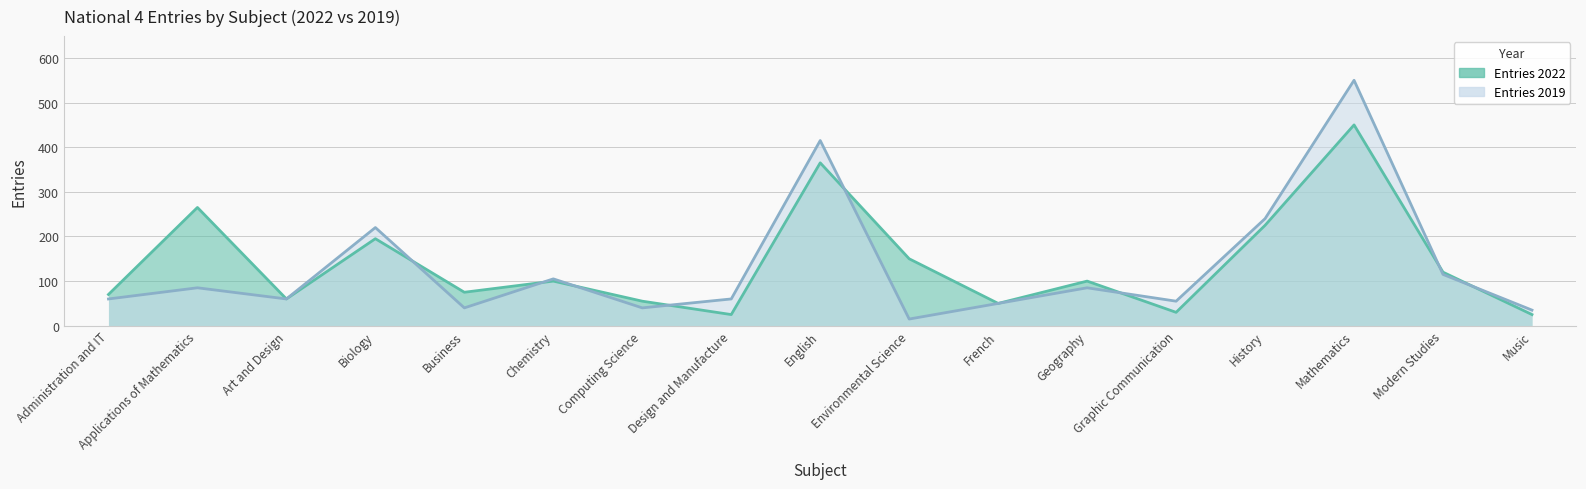

What is the value of the Entries 2019 point at the 17th from the left?

35